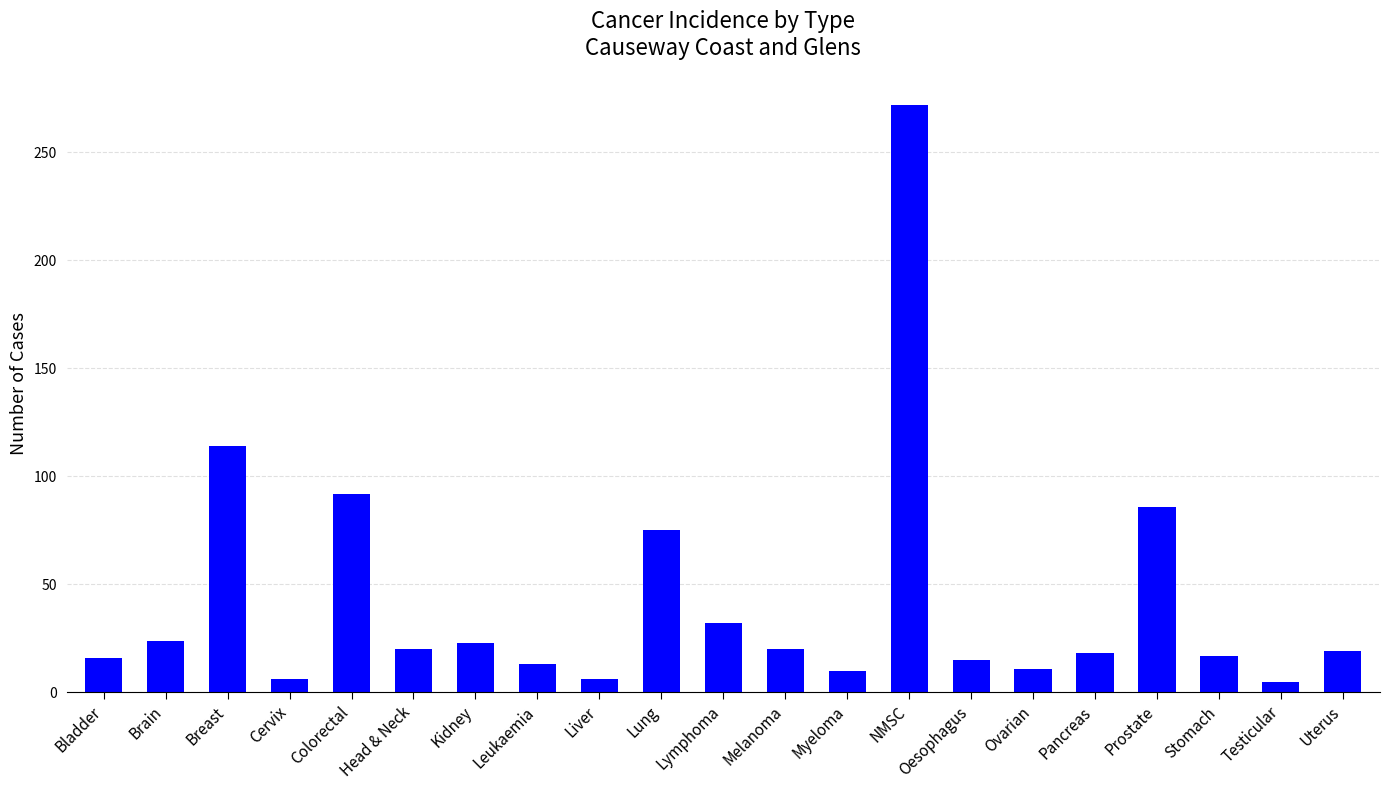

Is it true that the value at Colorectal is 22?

False